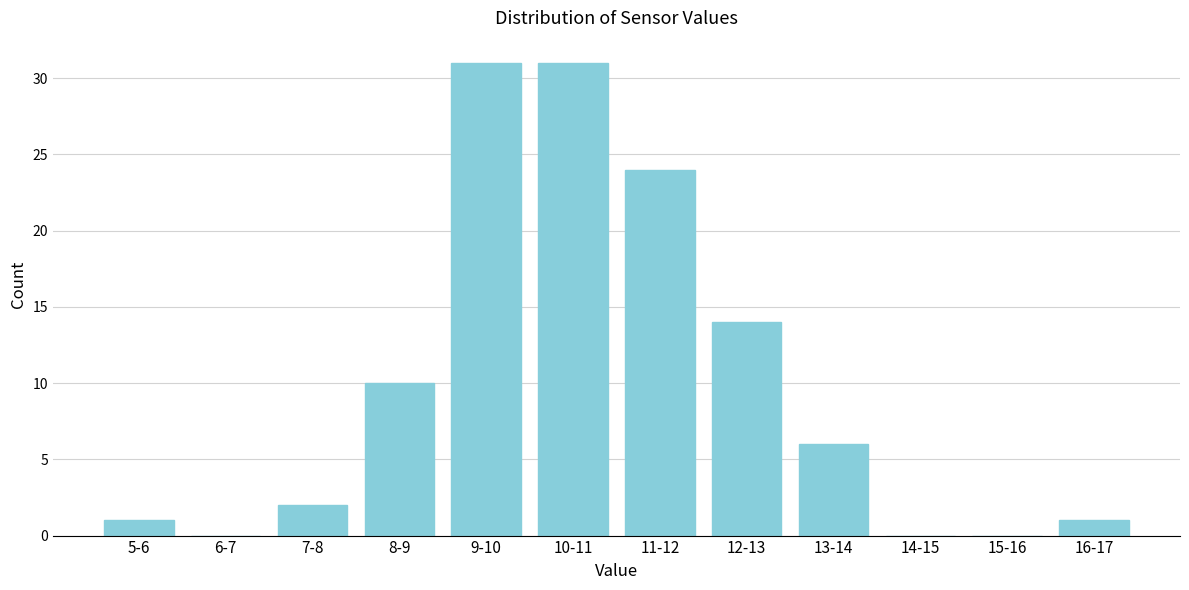

Reading left to right, list all the values displayed in this chart.

5-6=1	6-7=0	7-8=2	8-9=10	9-10=31	10-11=31	11-12=24	12-13=14	13-14=6	14-15=0	15-16=0	16-17=1